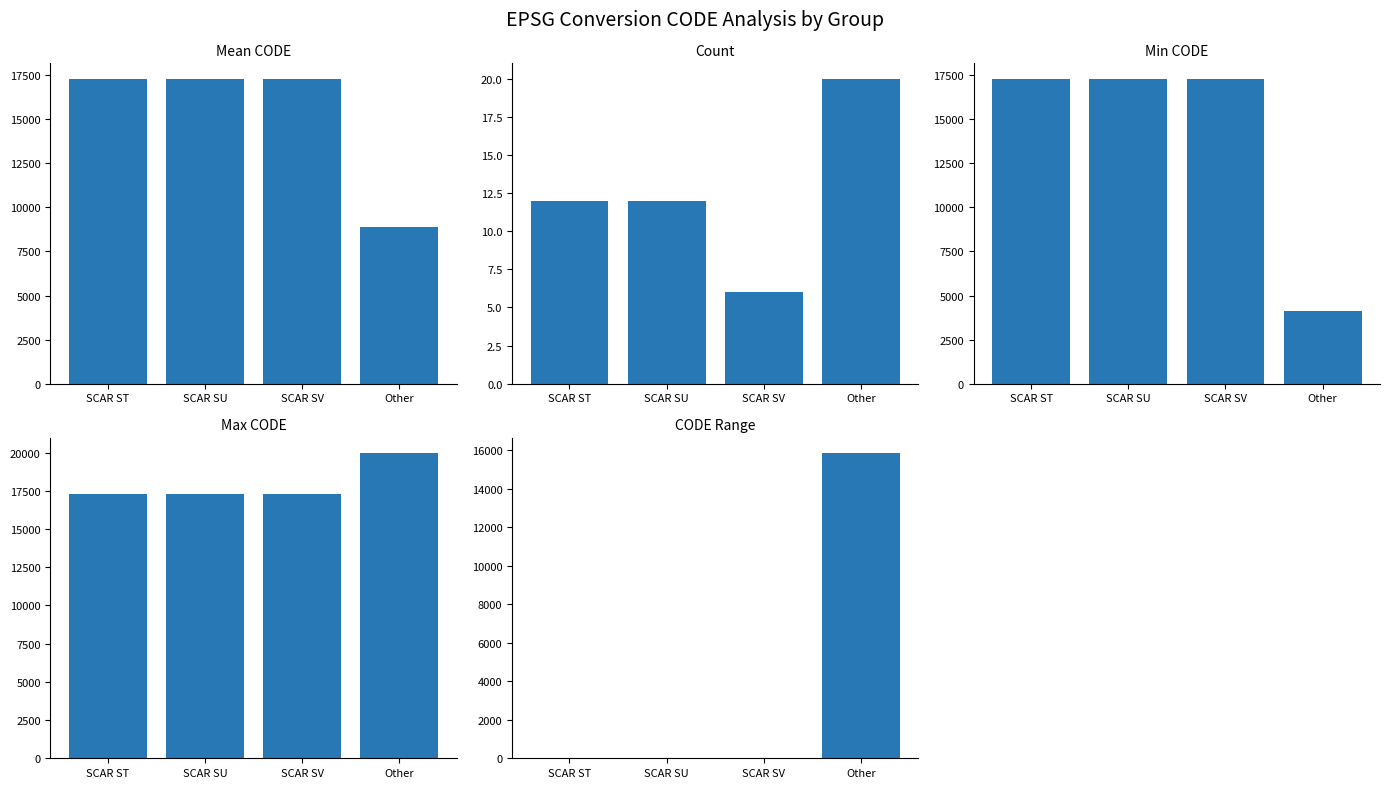

Which category has the highest value across all series?

Other